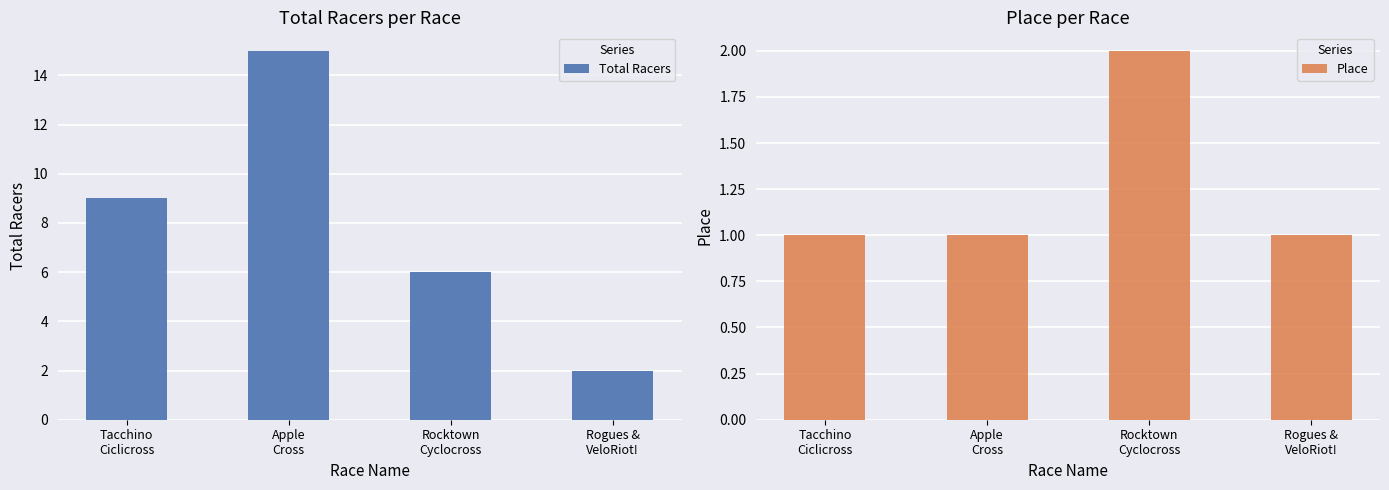

At Tacchino
Ciclicross, list the series in order from largest to smallest.

Total Racers, Place